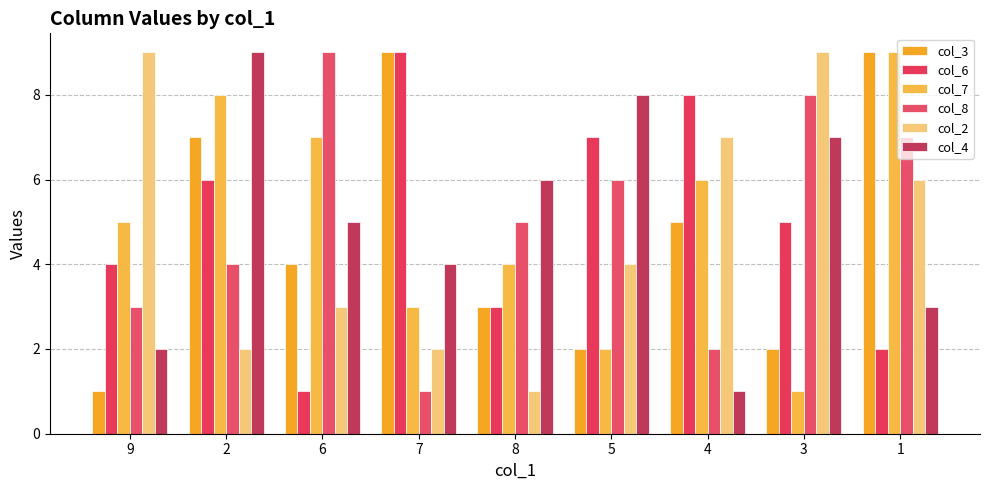

Reading left to right, what are all the values shown in this chart?

col_3: 9=1	2=7	6=4	7=9	8=3	5=2	4=5	3=2	1=9
col_6: 9=4	2=6	6=1	7=9	8=3	5=7	4=8	3=5	1=2
col_7: 9=5	2=8	6=7	7=3	8=4	5=2	4=6	3=1	1=9
col_8: 9=3	2=4	6=9	7=1	8=5	5=6	4=2	3=8	1=7
col_2: 9=9	2=2	6=3	7=2	8=1	5=4	4=7	3=9	1=6
col_4: 9=2	2=9	6=5	7=4	8=6	5=8	4=1	3=7	1=3